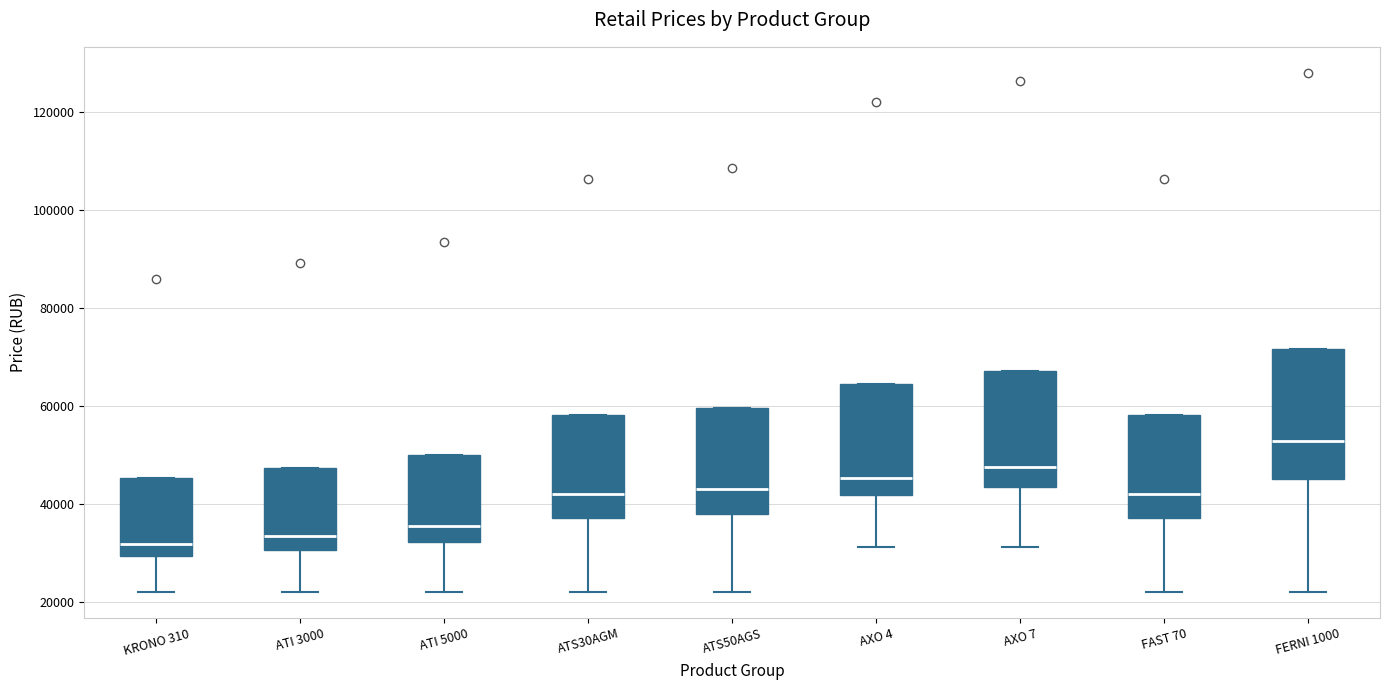

Which box is the tallest, from its lower edge to its upper edge?

FERNI 1000